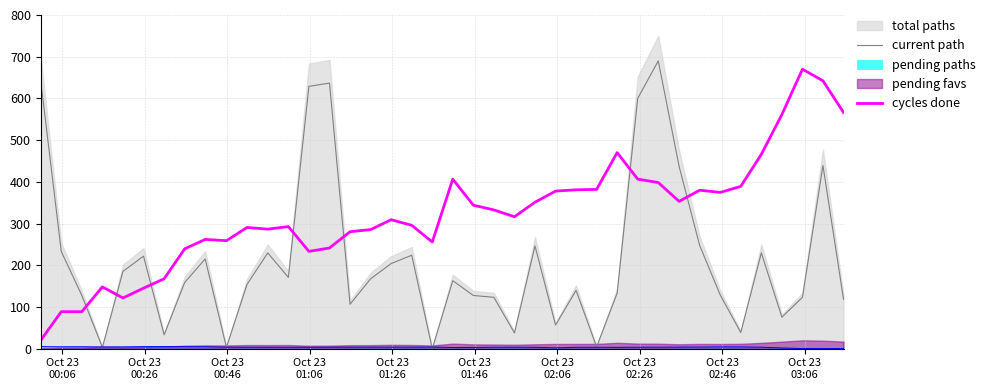

Which series ends up on top after the final intersection of cycles done and current path?

cycles done